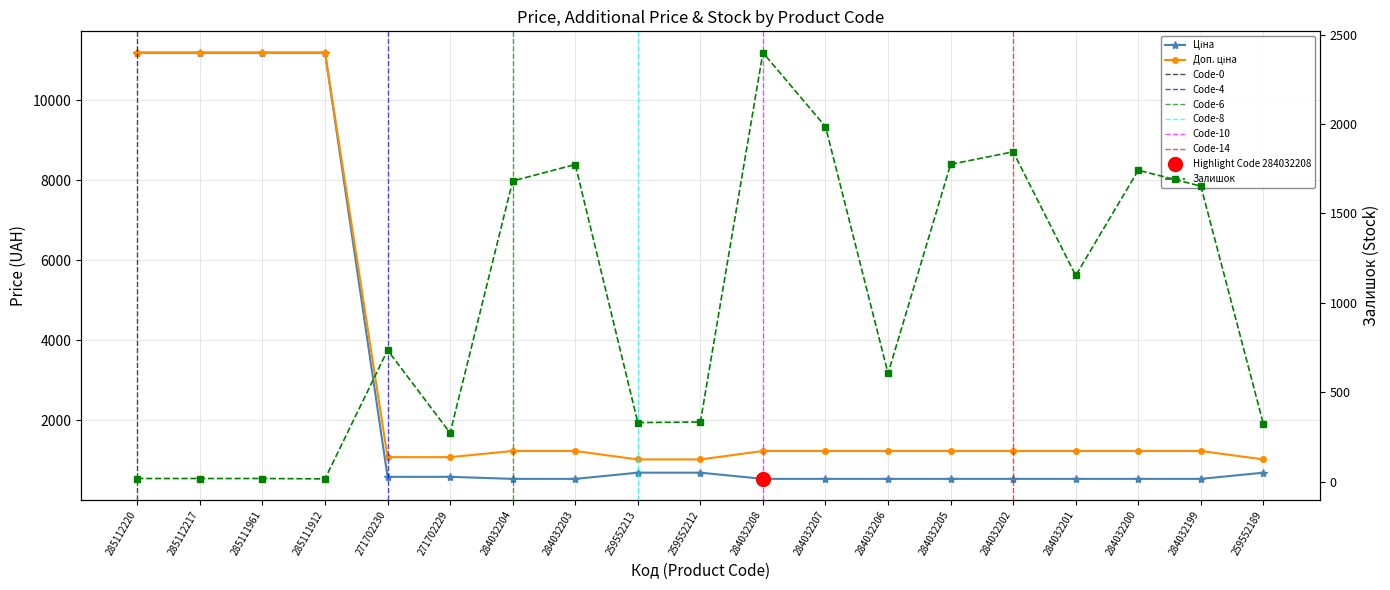

What is the total value across all series at 284032205?

3549.4